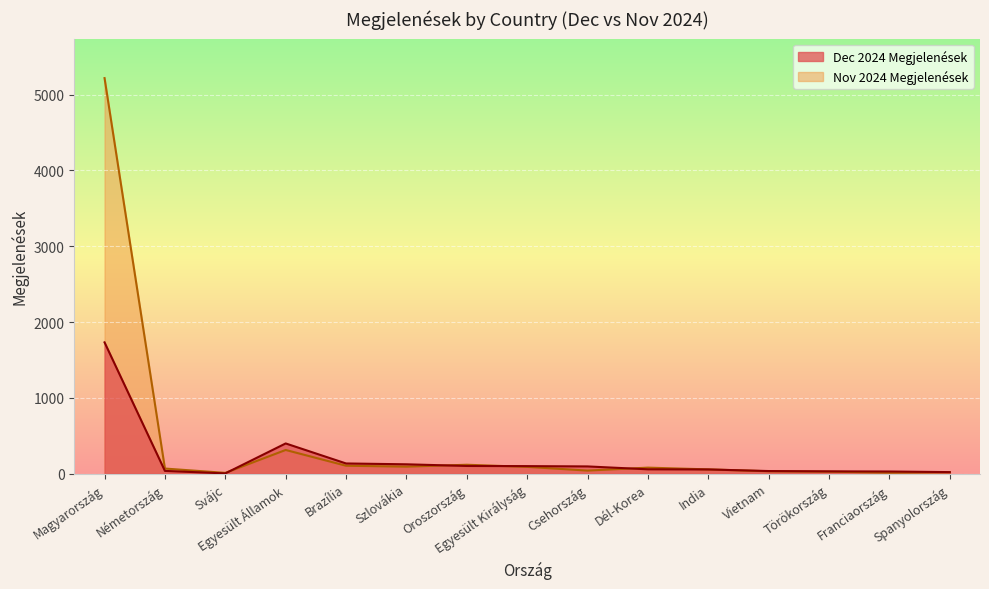

Is the value of Nov 2024 Megjelenések at Törökország greater than the value of Dec 2024 Megjelenések at Oroszország?

No